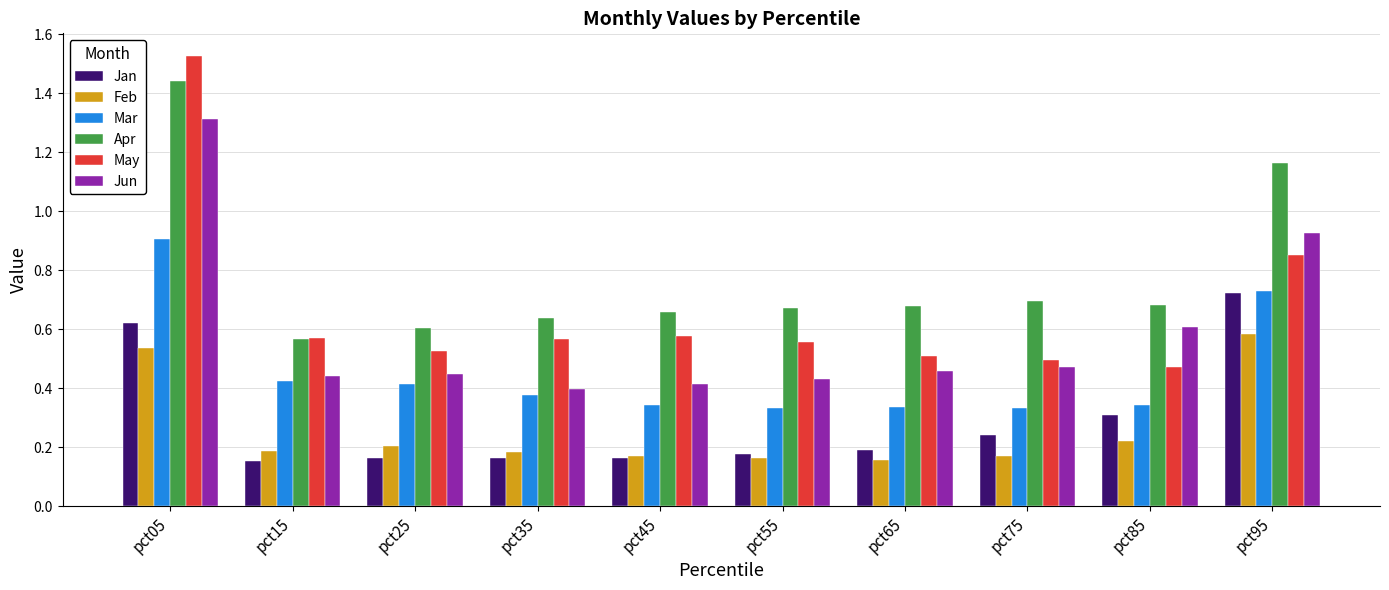

True or false: Feb has a value of 0.5 at pct05.

True